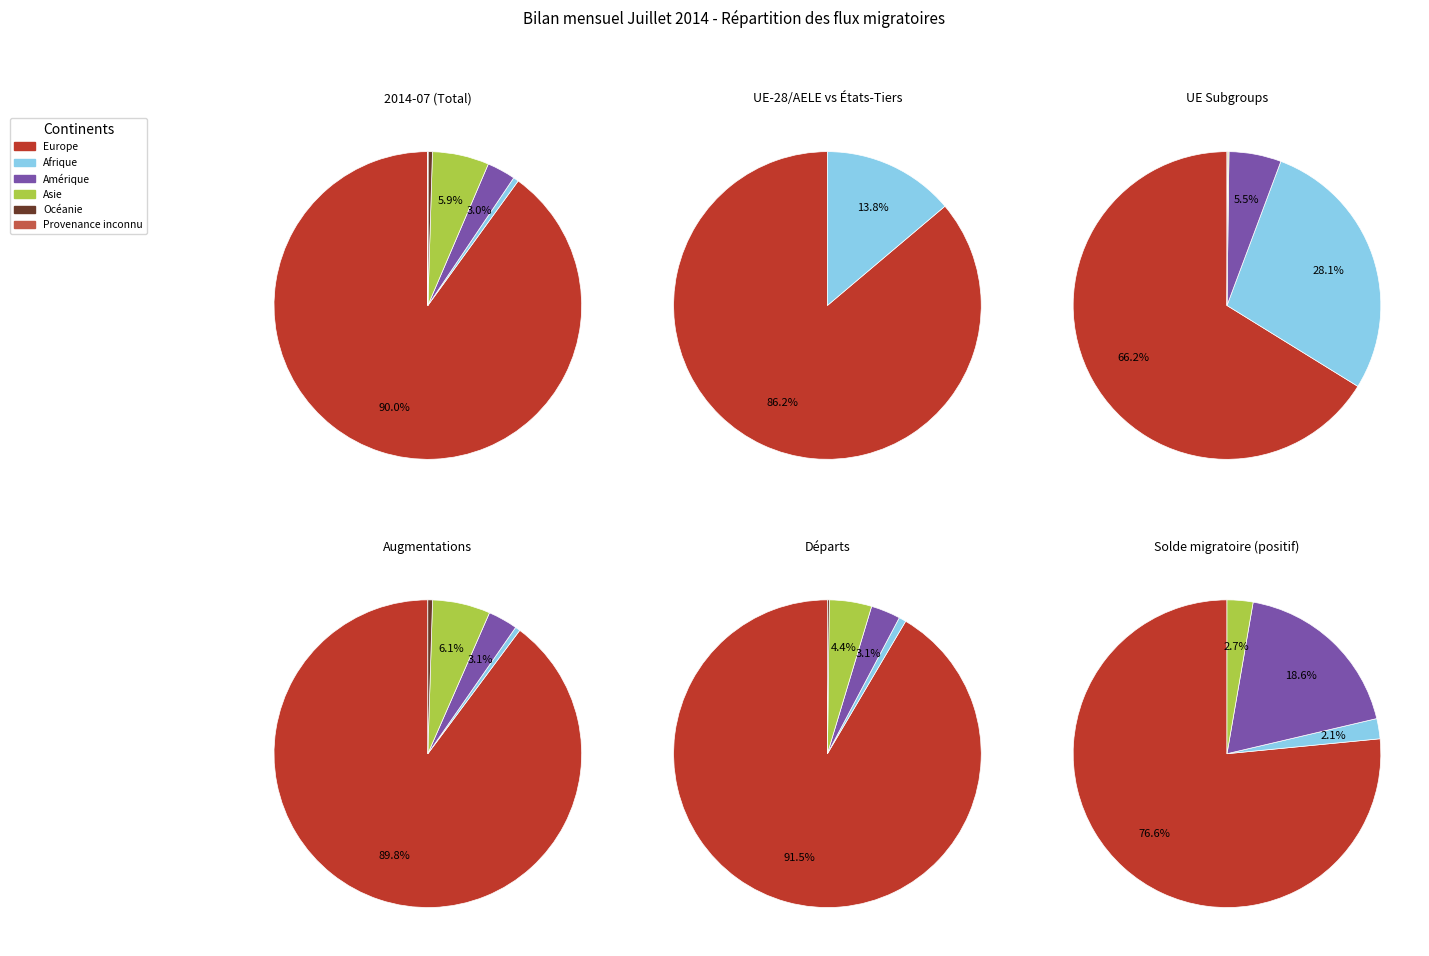

Which category has the smallest portion of the pie?

Provenance inconnu